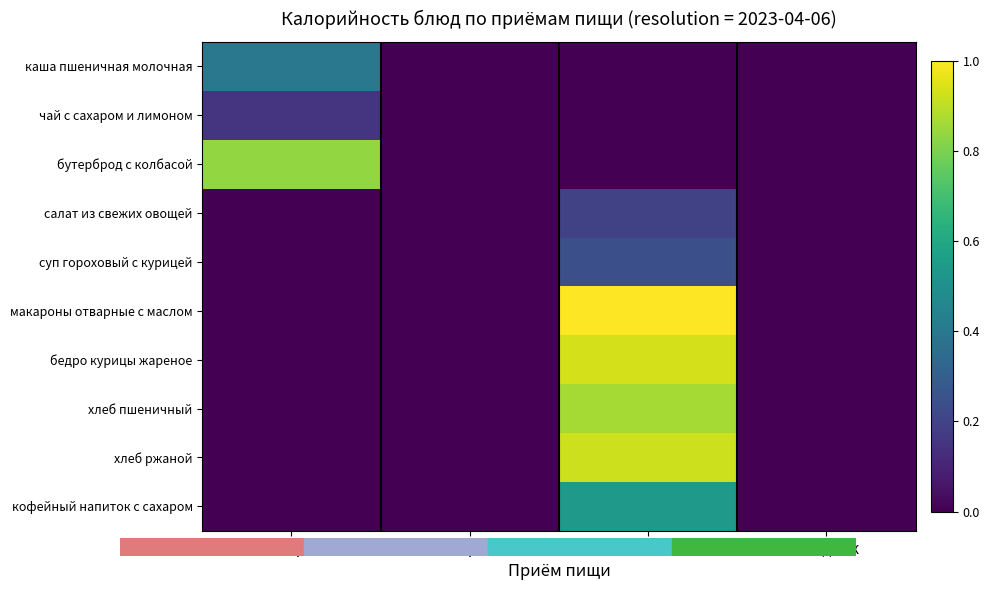

At which category is the sum across all series the highest?

Обед